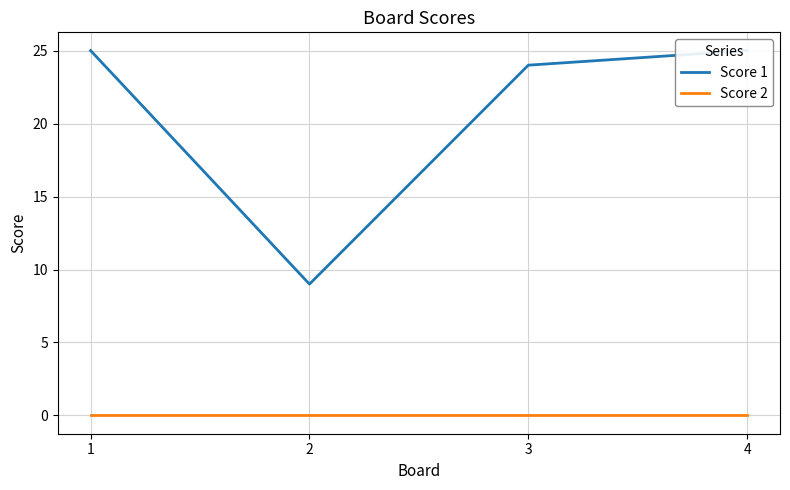

In Score 1, how many points are lower than both neighbors (excluding endpoints)?

1